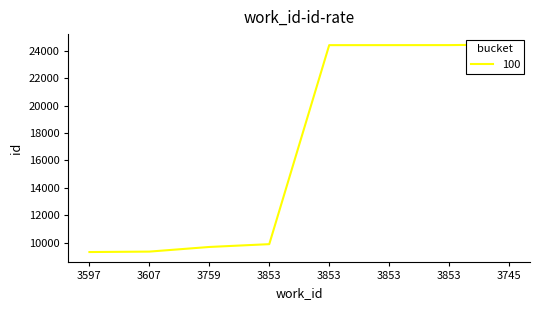

Is it true that the value at 3607 is 9356?

True